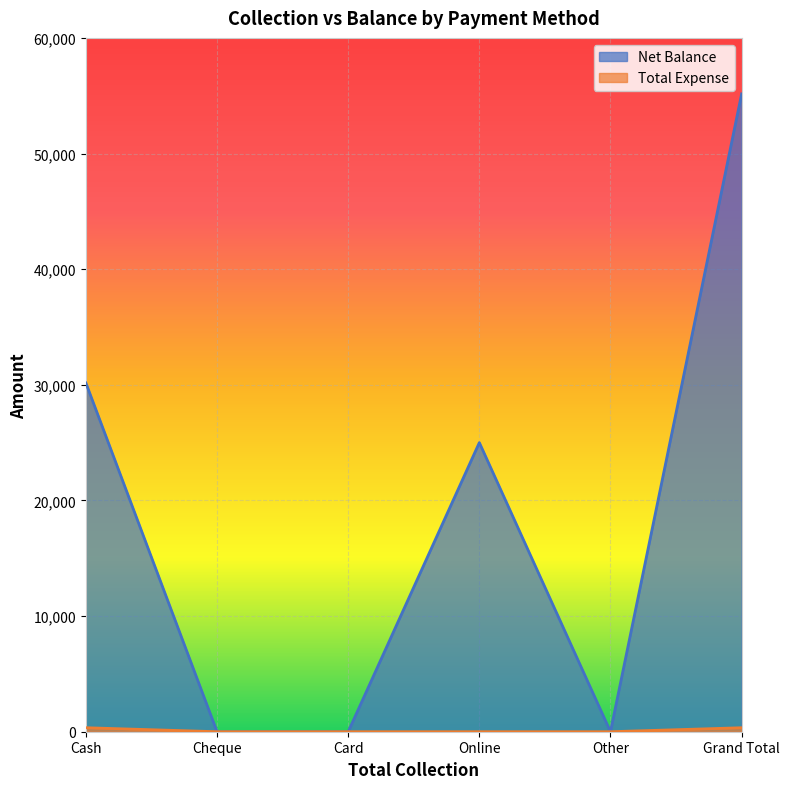

Is it true that Total Expense equals 0 at Card?

True